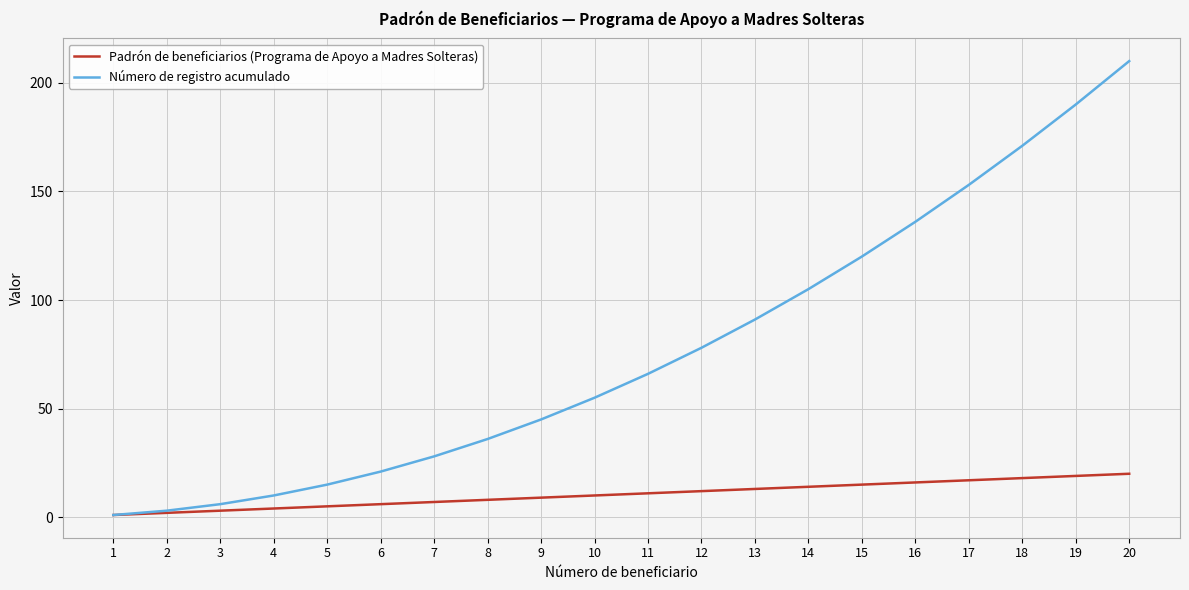

At which category does the chart reach its peak across all series?

20